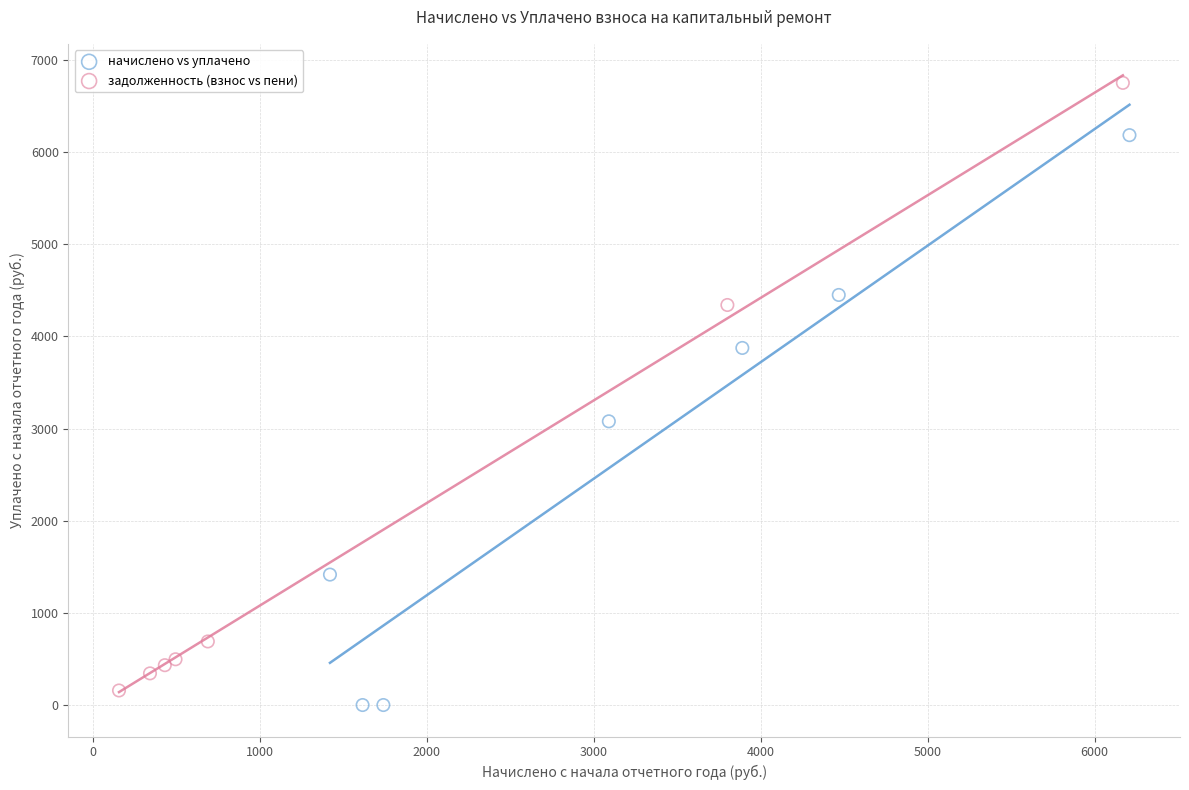

Which series contains the highest Y value?

задолженность (взнос vs пени)